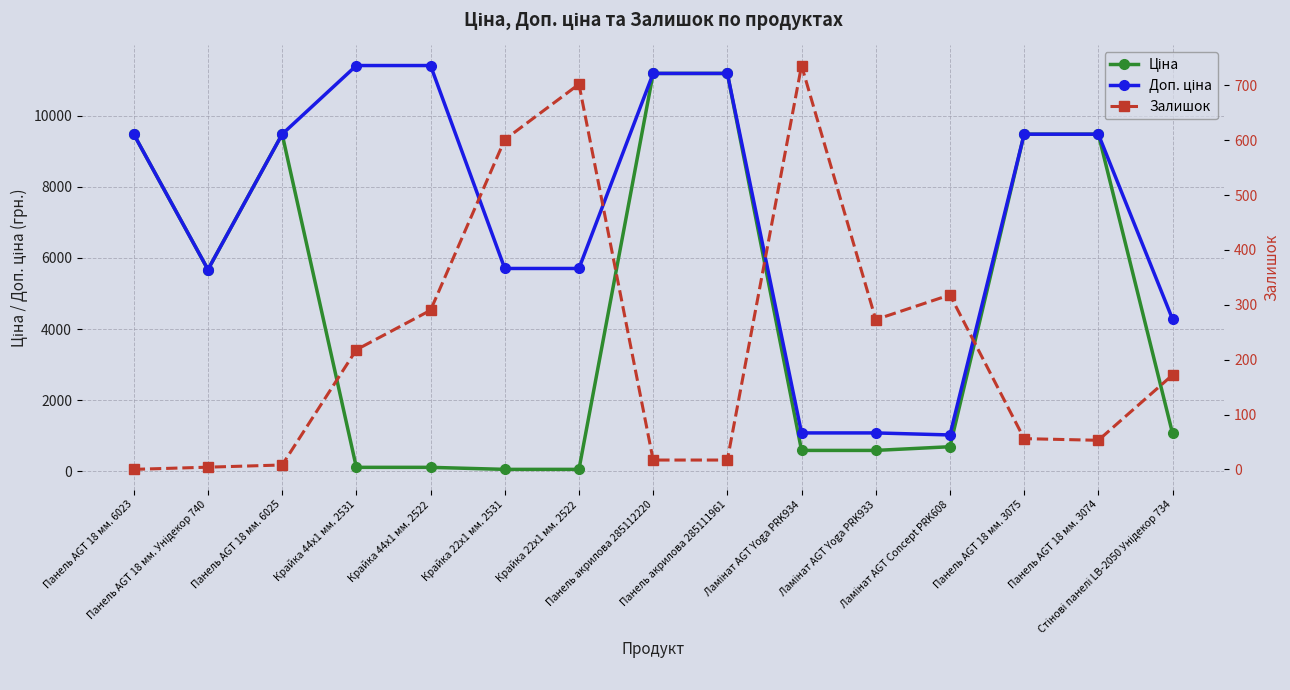

Is it true that Ціна equals 4967.2 at Панель AGT 18 мм. 3074?

False